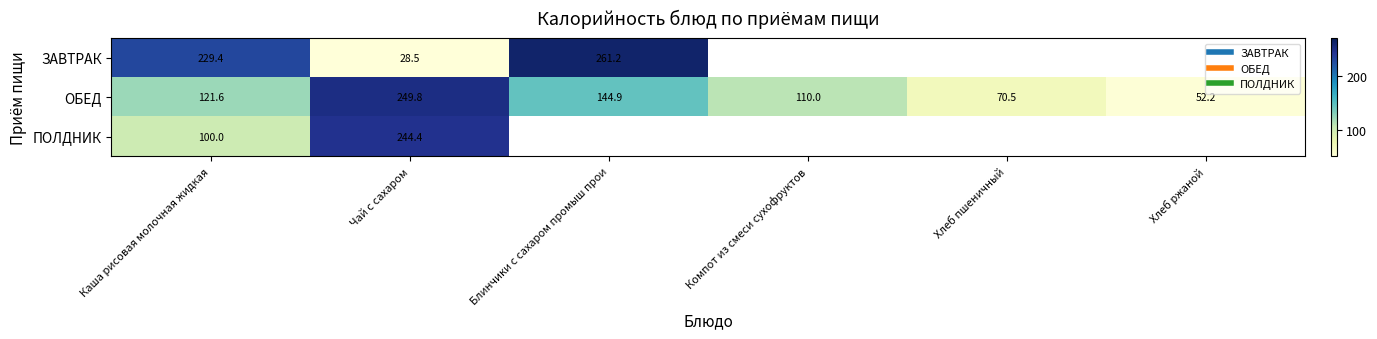

Which series has the widest spread of values?

ЗАВТРАК